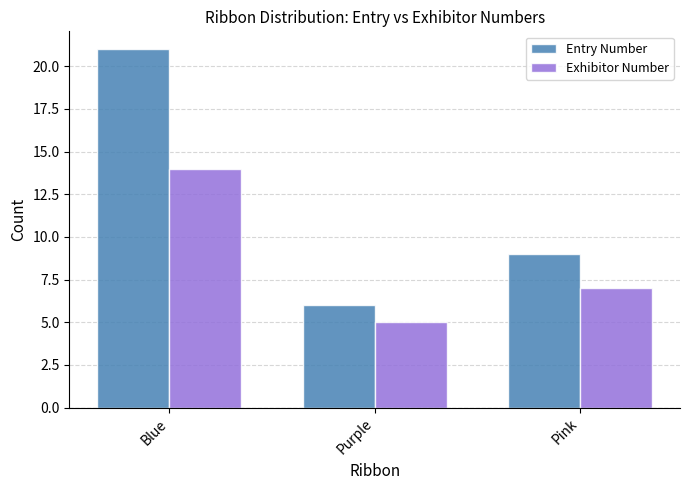

Which category has the highest value across all series?

Blue